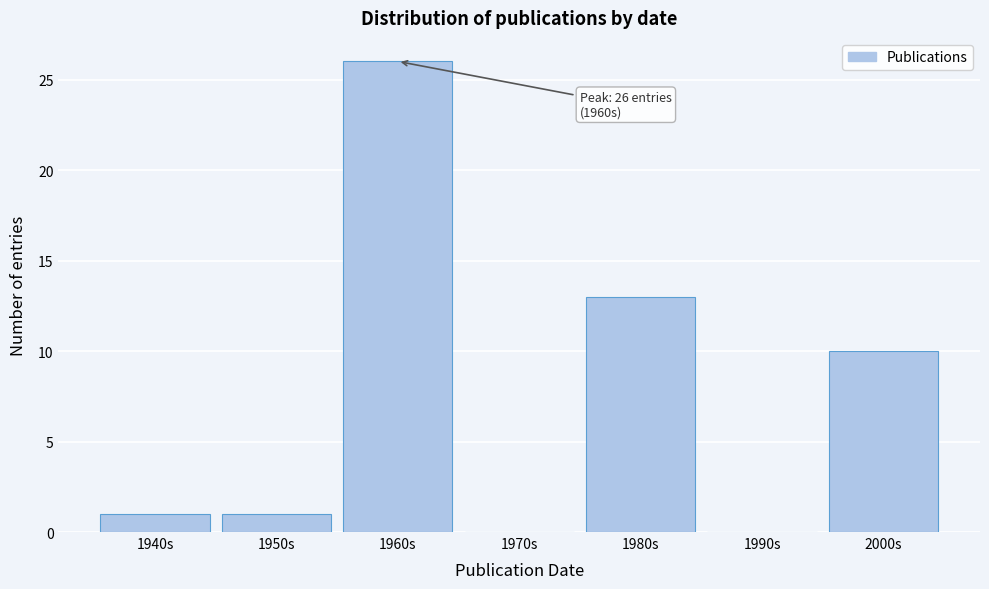

Reading right to left, extract all data points from this chart.

2000s=10	1990s=0	1980s=13	1970s=0	1960s=26	1950s=1	1940s=1